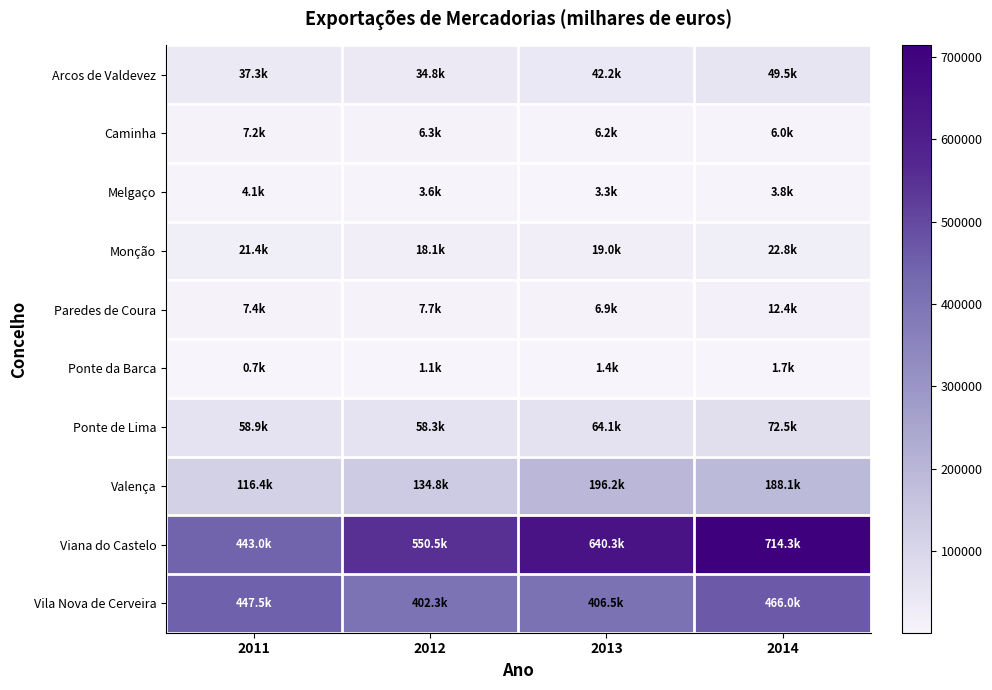

What is the spread (max minus min) of values at 2011?

446789.6